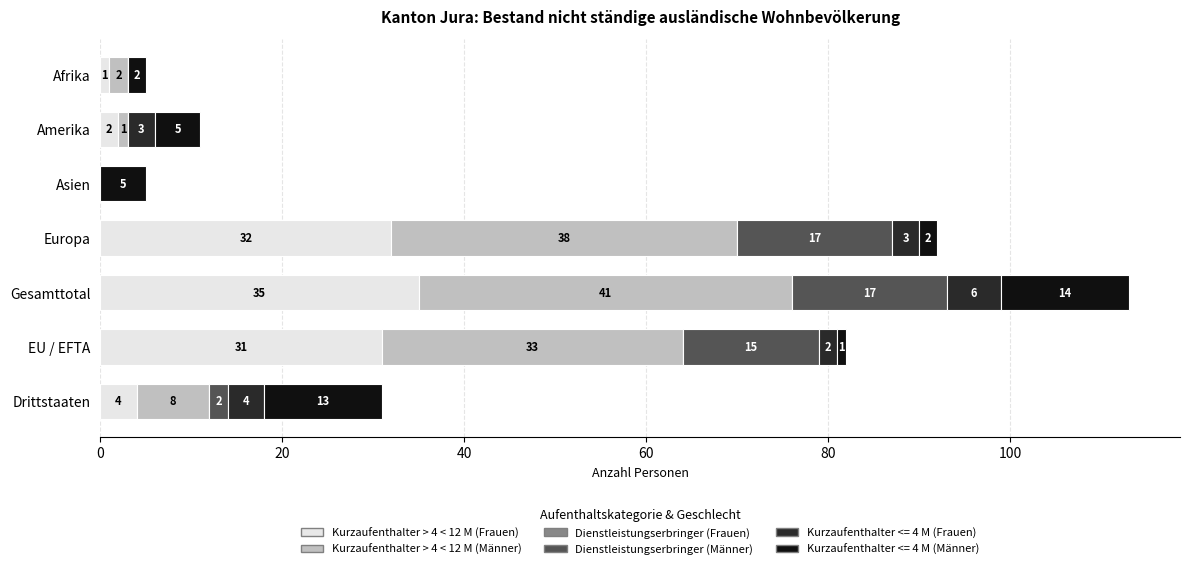

At which category is the sum across all series the highest?

Gesamttotal